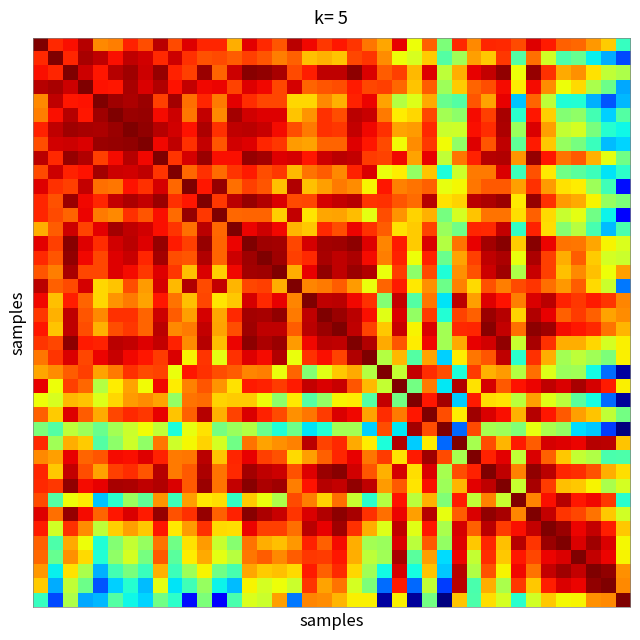

Which category has the highest value across all series?

2